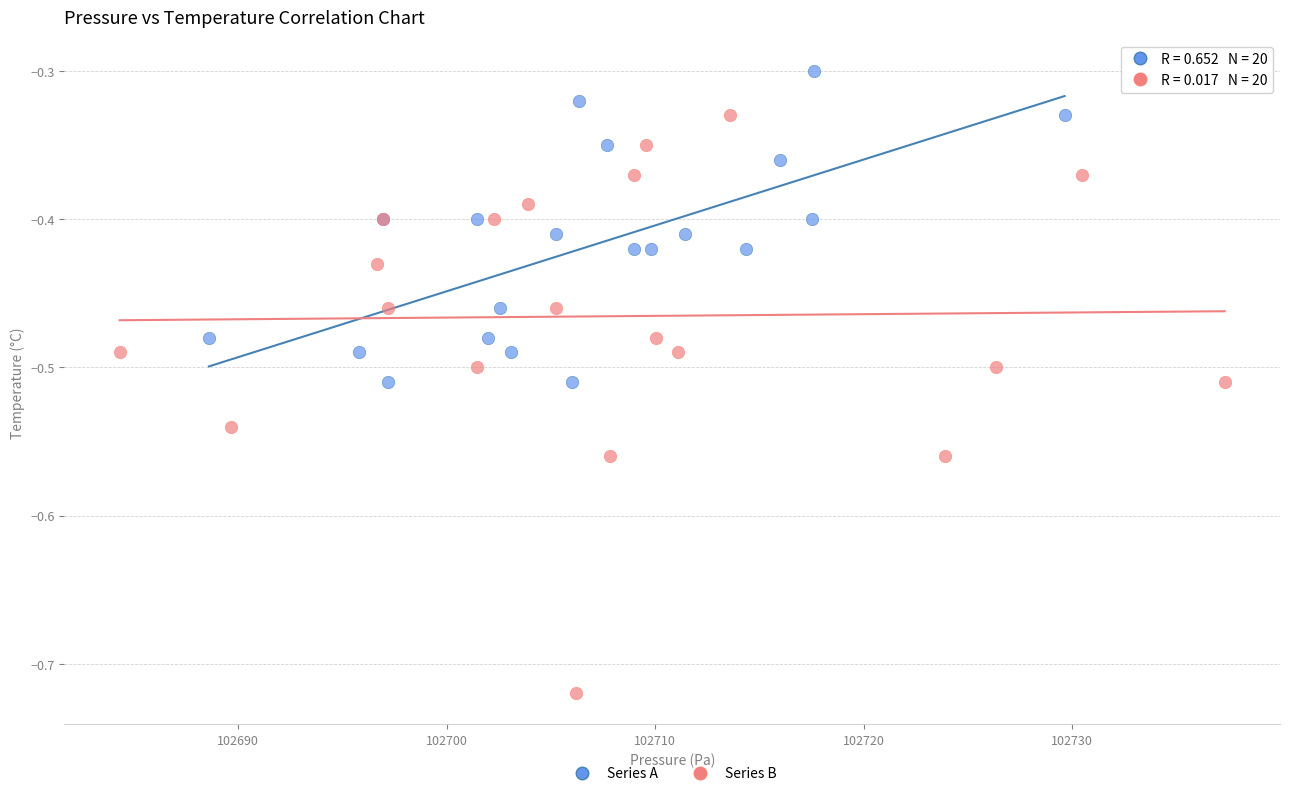

Which series contains the lowest Y value?

Series B